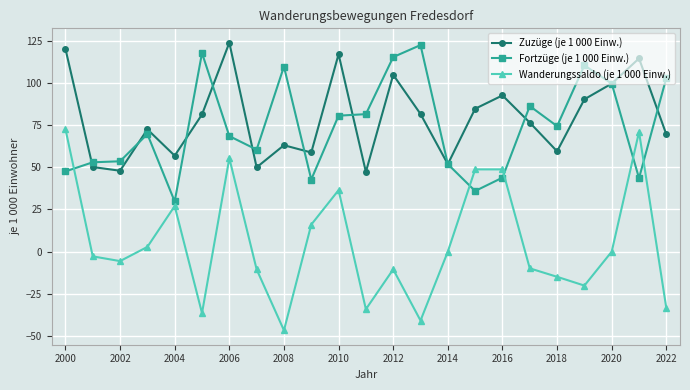

True or false: Fortzüge (je 1 000 Einw.) has more than 0 points higher than both neighbors.

True